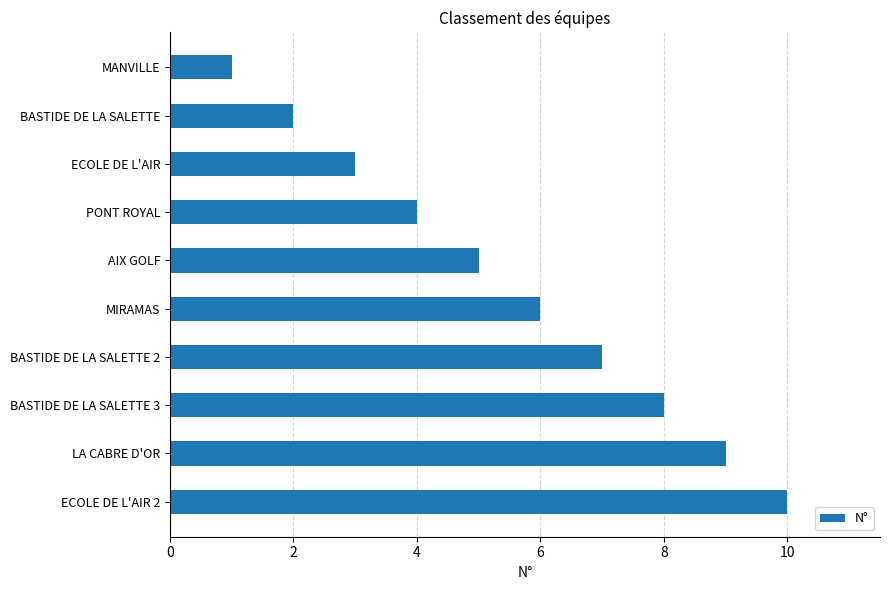

The value at ECOLE DE L'AIR is 5. True or false?

False